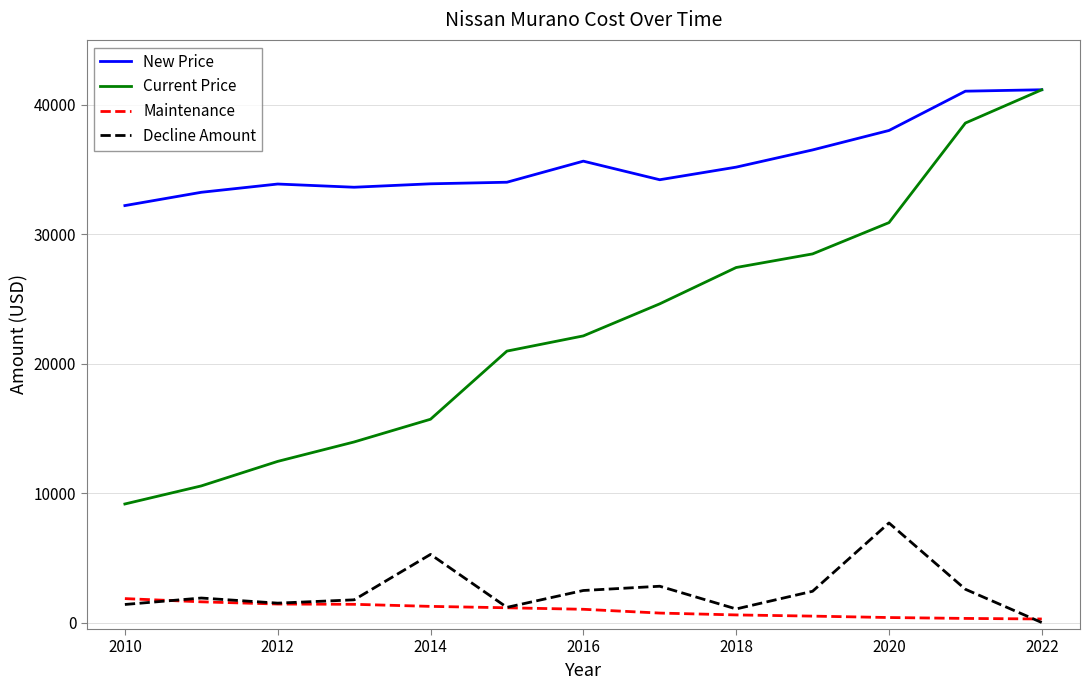

Which series has the widest spread of values?

Current Price